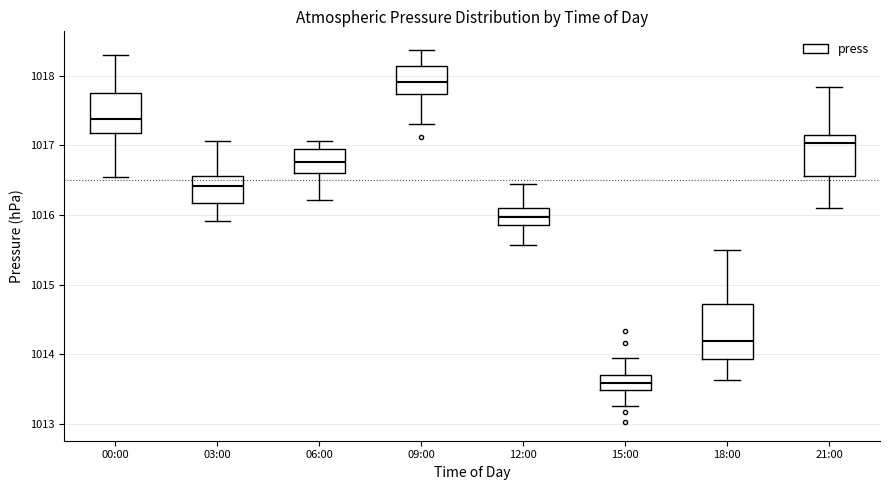

Reading left to right, read every box against the y-axis: the position of its median line, the range the box covers, and the ends of its whiskers. The values are not printed on the chart, so give them approximately, as read against the axis.

00:00: median 1017.4, box 1017.2 to 1017.8, whiskers 1016.5 to 1018.3
03:00: median 1016.4, box 1016.2 to 1016.6, whiskers 1015.9 to 1017.1
06:00: median 1016.8, box 1016.6 to 1016.9, whiskers 1016.2 to 1017.1
09:00: median 1017.9, box 1017.7 to 1018.1, whiskers 1017.3 to 1018.4
12:00: median 1016.0, box 1015.8 to 1016.1, whiskers 1015.6 to 1016.4
15:00: median 1013.6, box 1013.5 to 1013.7, whiskers 1013.2 to 1013.9
18:00: median 1014.2, box 1013.9 to 1014.7, whiskers 1013.6 to 1015.5
21:00: median 1017.0, box 1016.6 to 1017.1, whiskers 1016.1 to 1017.8